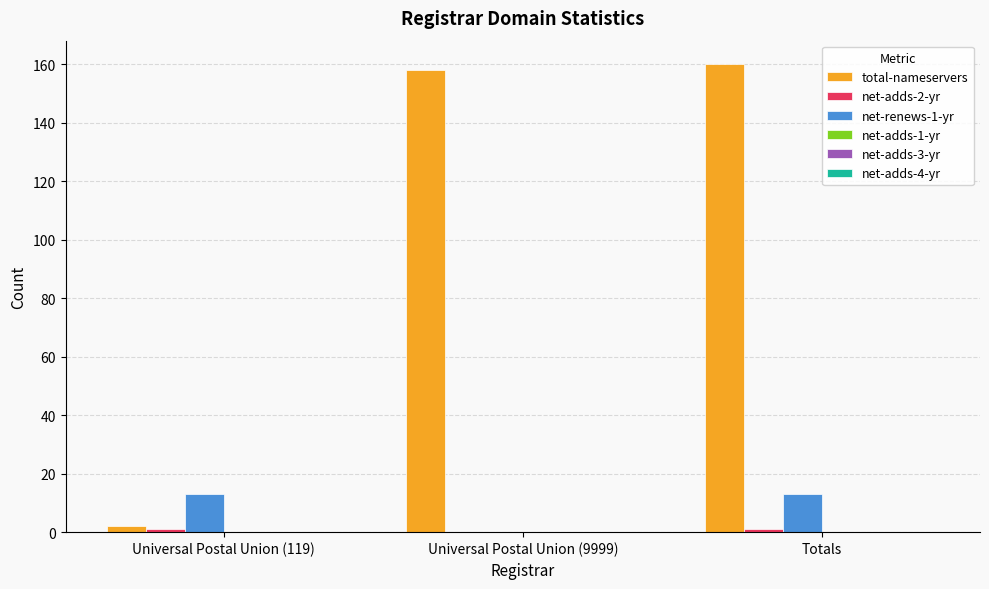

Which series changed the most between Universal Postal Union (119) and Universal Postal Union (9999)?

total-nameservers